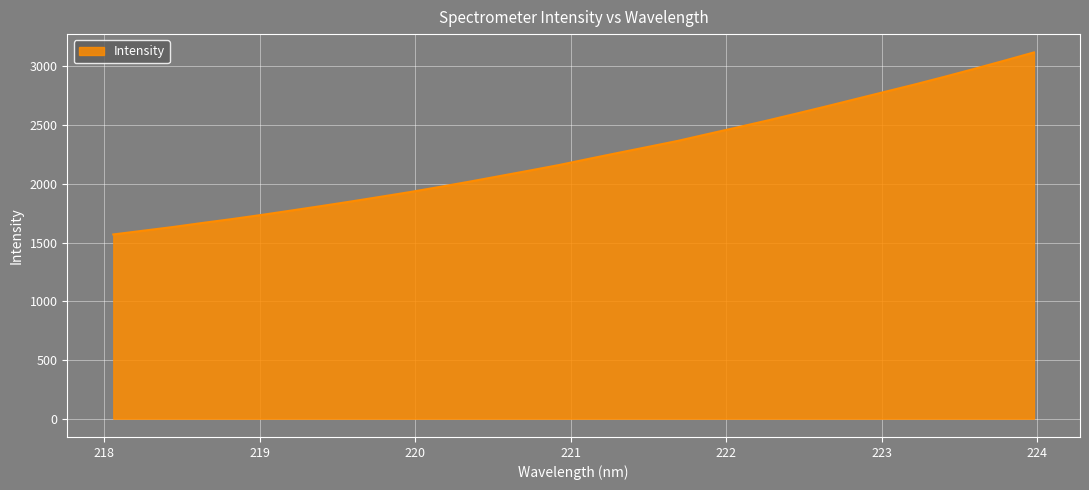

What is the maximum value shown in the chart?

3119.2